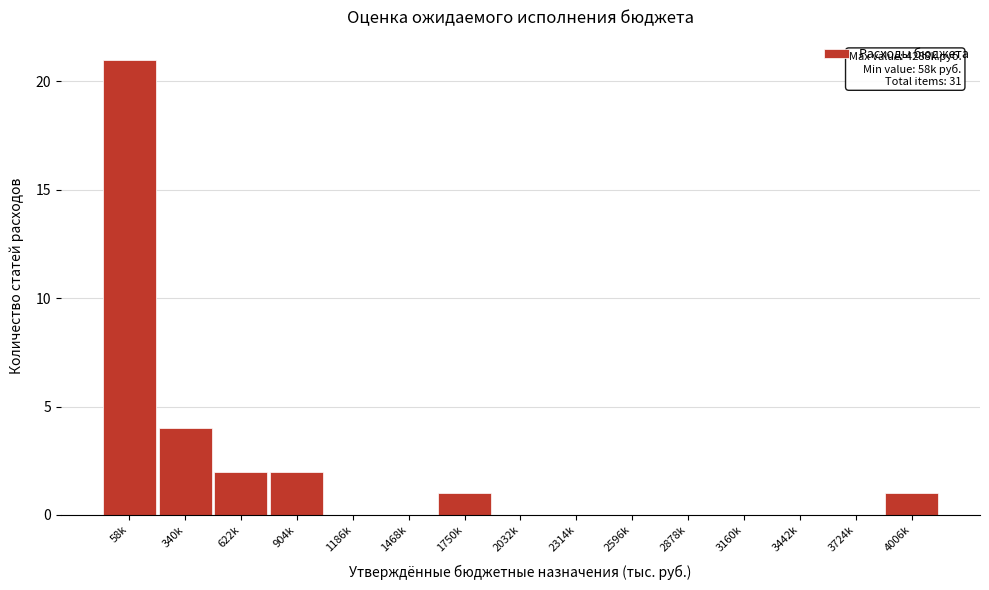

Reading left to right, list all the values displayed in this chart.

58k=21	340k=4	622k=2	904k=2	1186k=0	1468k=0	1750k=1	2032k=0	2314k=0	2596k=0	2878k=0	3160k=0	3442k=0	3724k=0	4006k=1